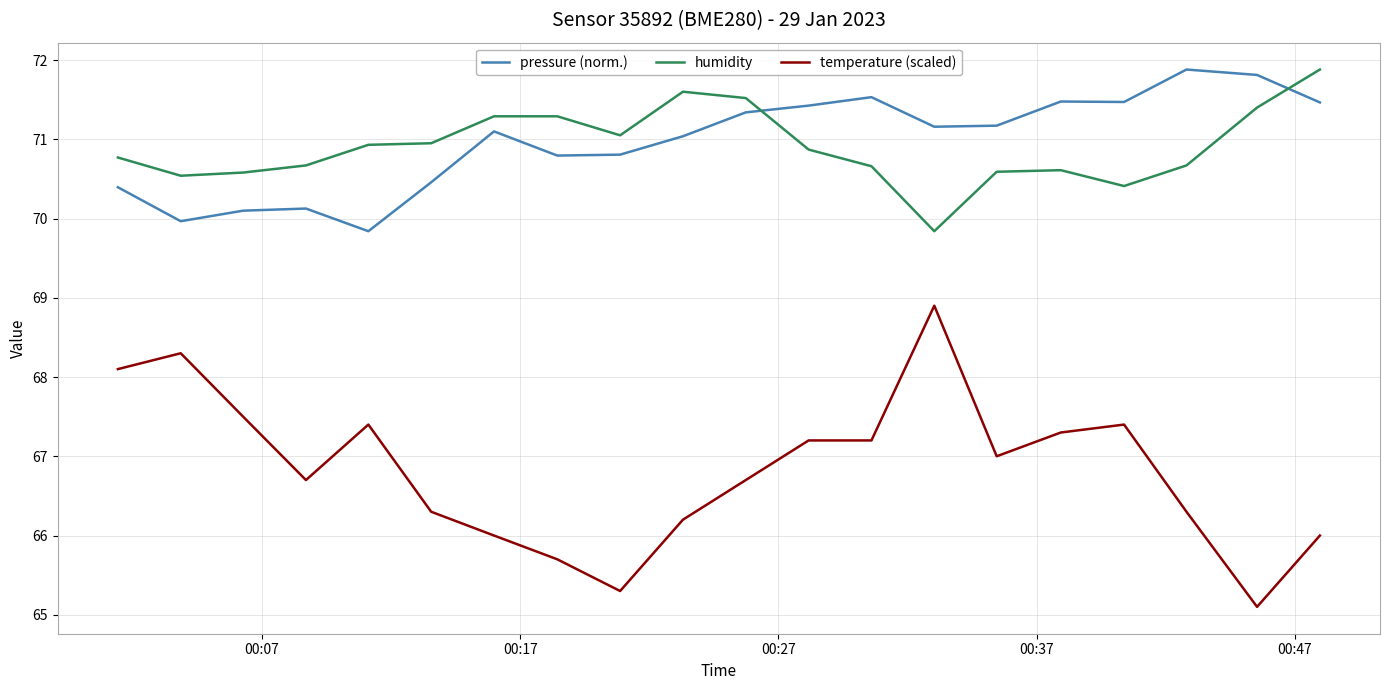

True or false: temperature (scaled) and humidity cross at least once.

False